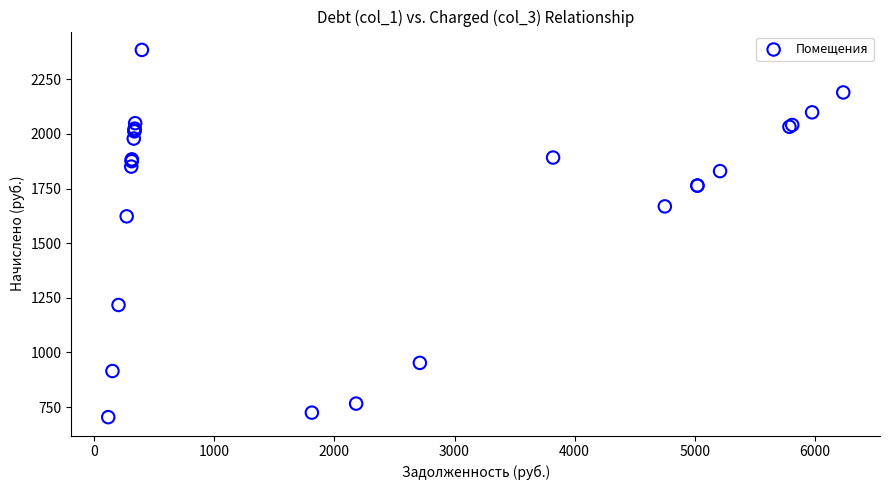

What Y value in the scatter plot is closest to 1544?

1622.9